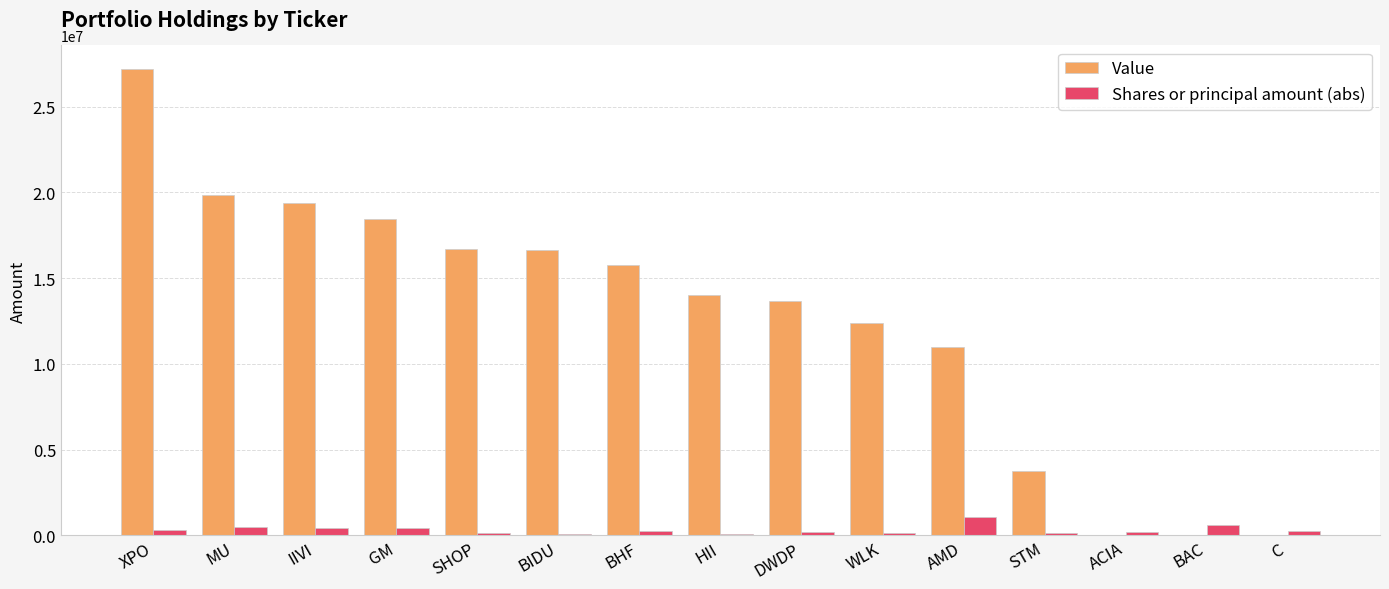

What is the sum of all Value values?

188903000